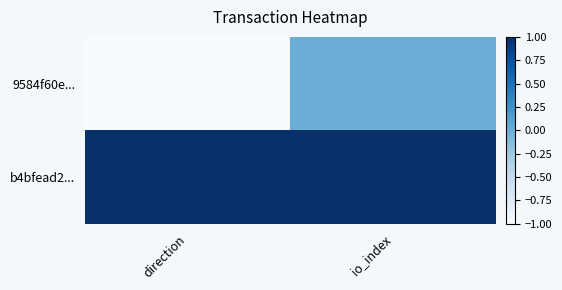

At io_index, list the series in order from smallest to largest.

9584f60e..., b4bfead2...